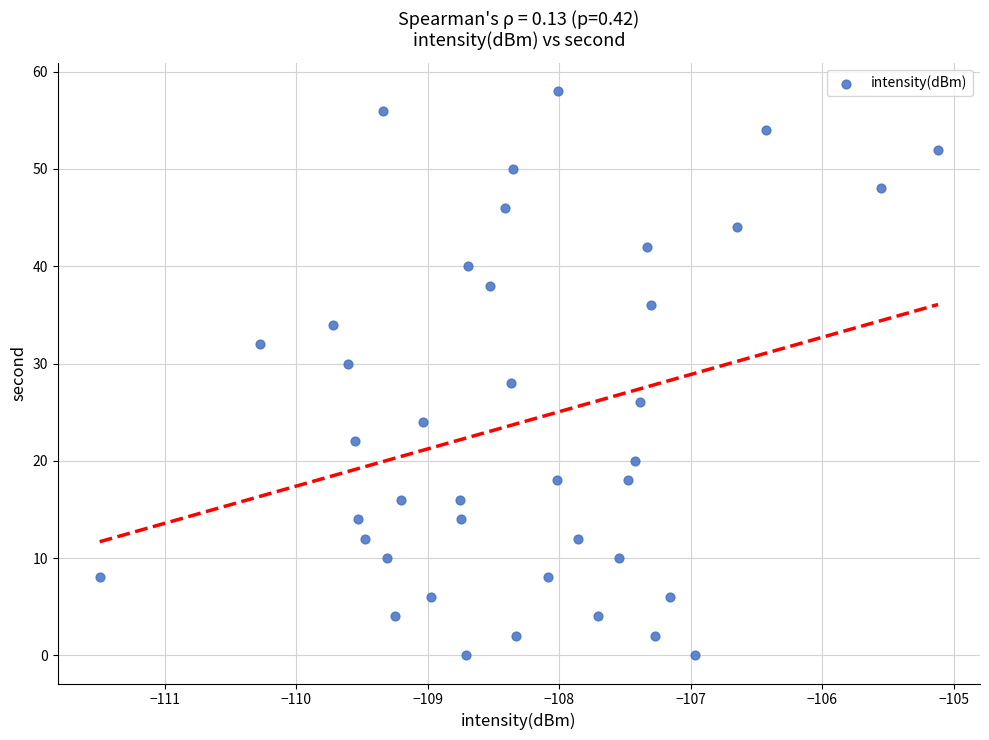

What is the range of Y values (max minus min)?

58